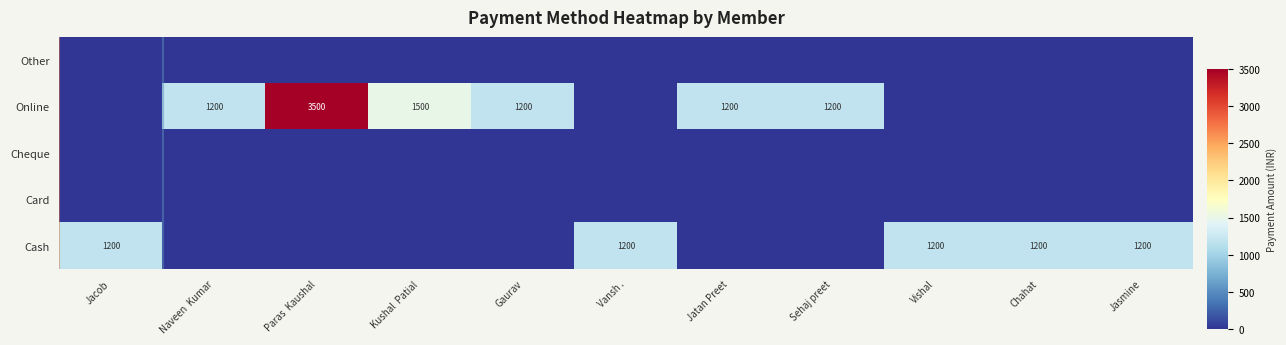

At which category is the sum across all series the highest?

Paras  Kaushal